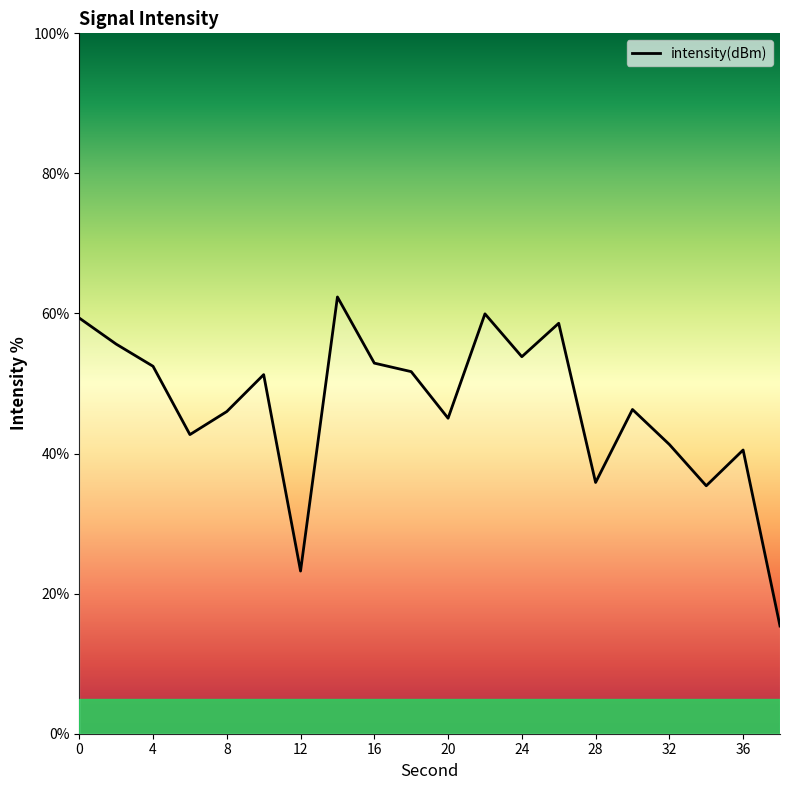

How many lines are shown in the chart?

1